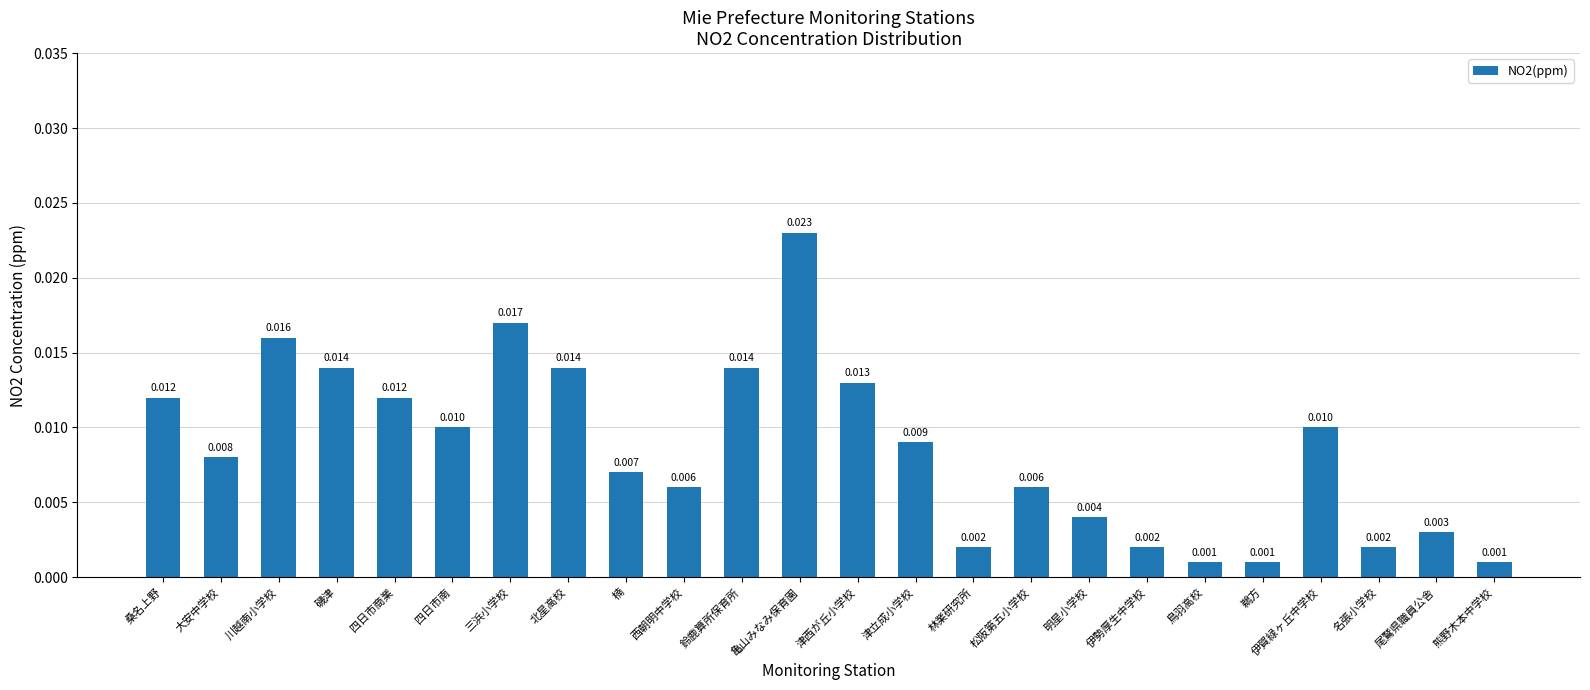

At which category does the chart reach its peak across all series?

亀山みなみ保育園